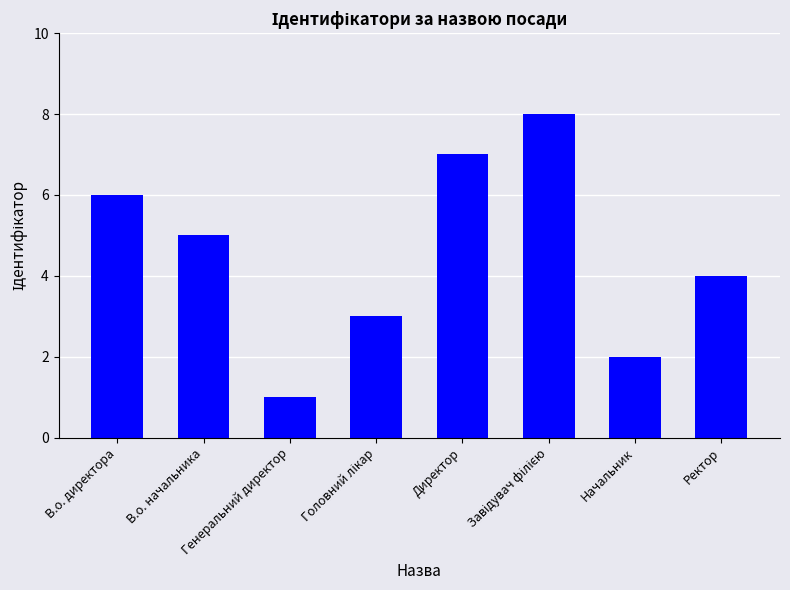

Count the values in the range 3 to 7.

5